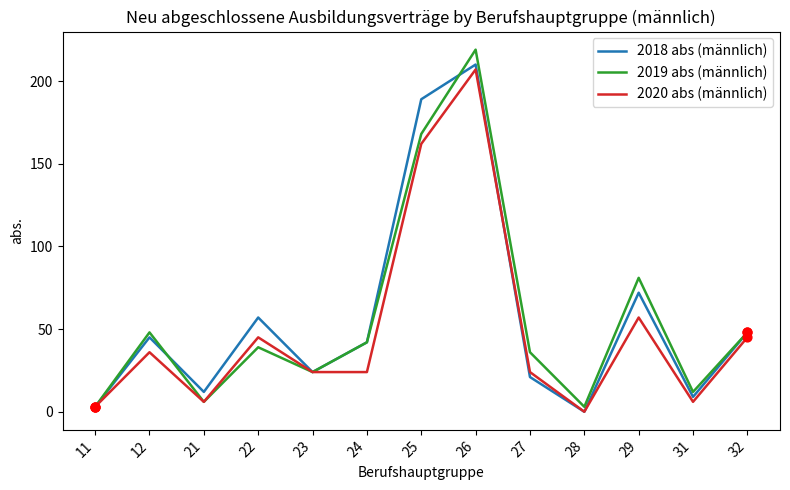

At which category is the sum across all series the highest?

26